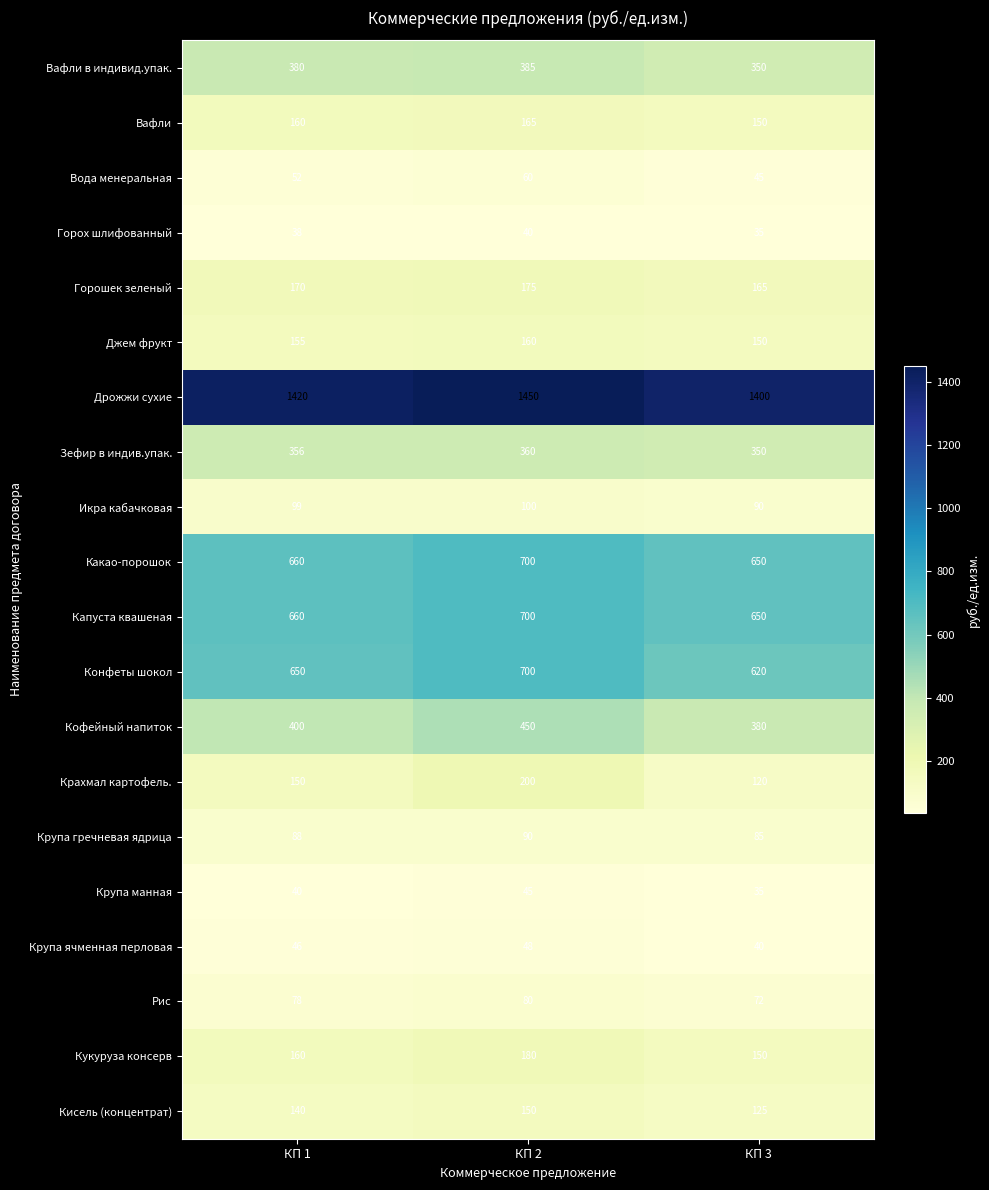

What is the greatest value displayed?

1450